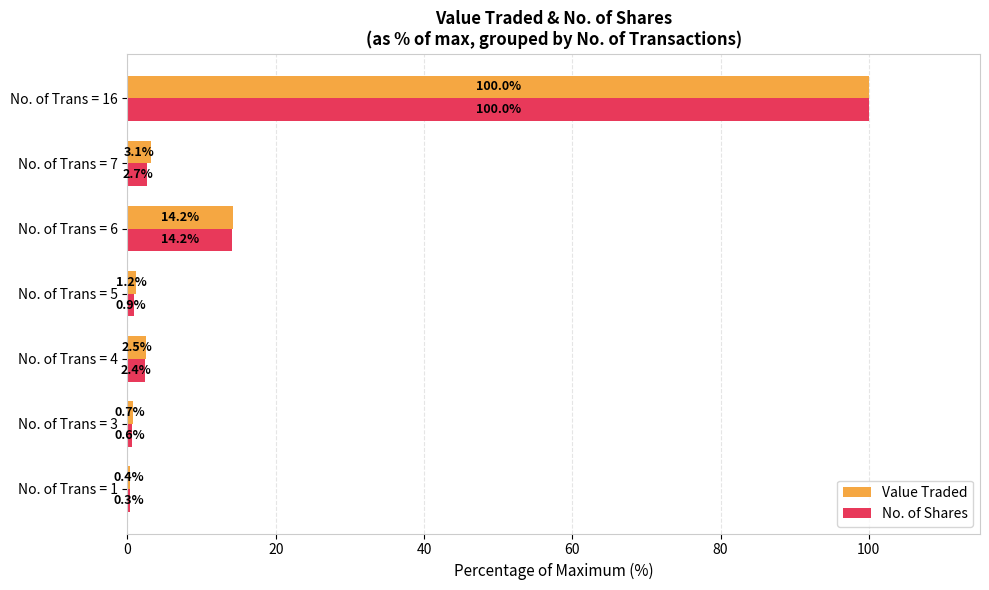

The No. of Shares series shows 0.3 at No. of Trans = 1. True or false?

True